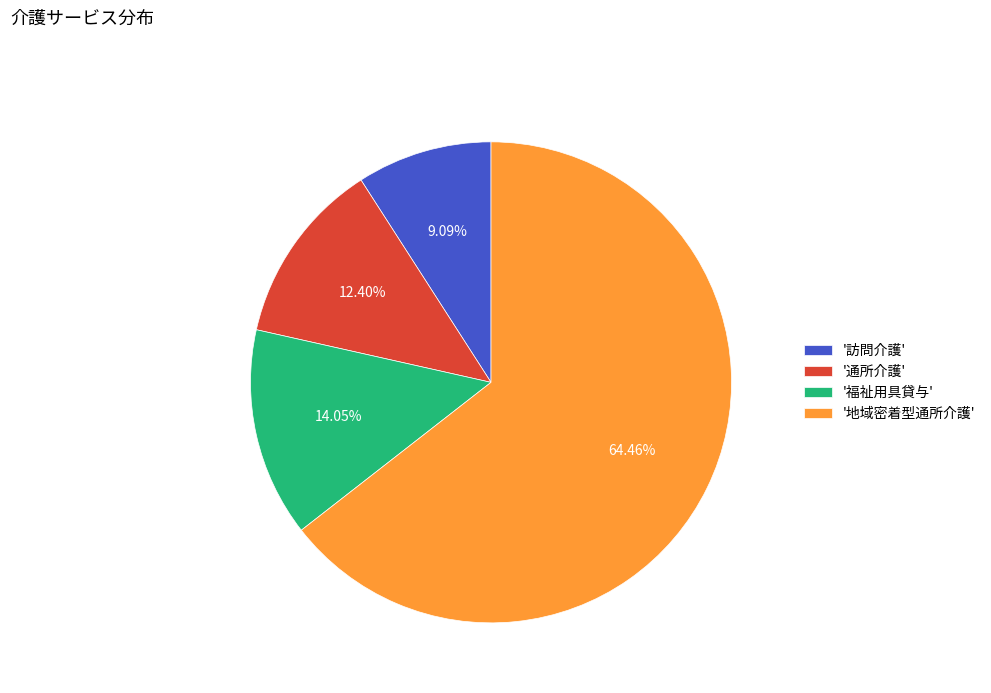

Does '通所介護' account for over 50% of the chart?

No